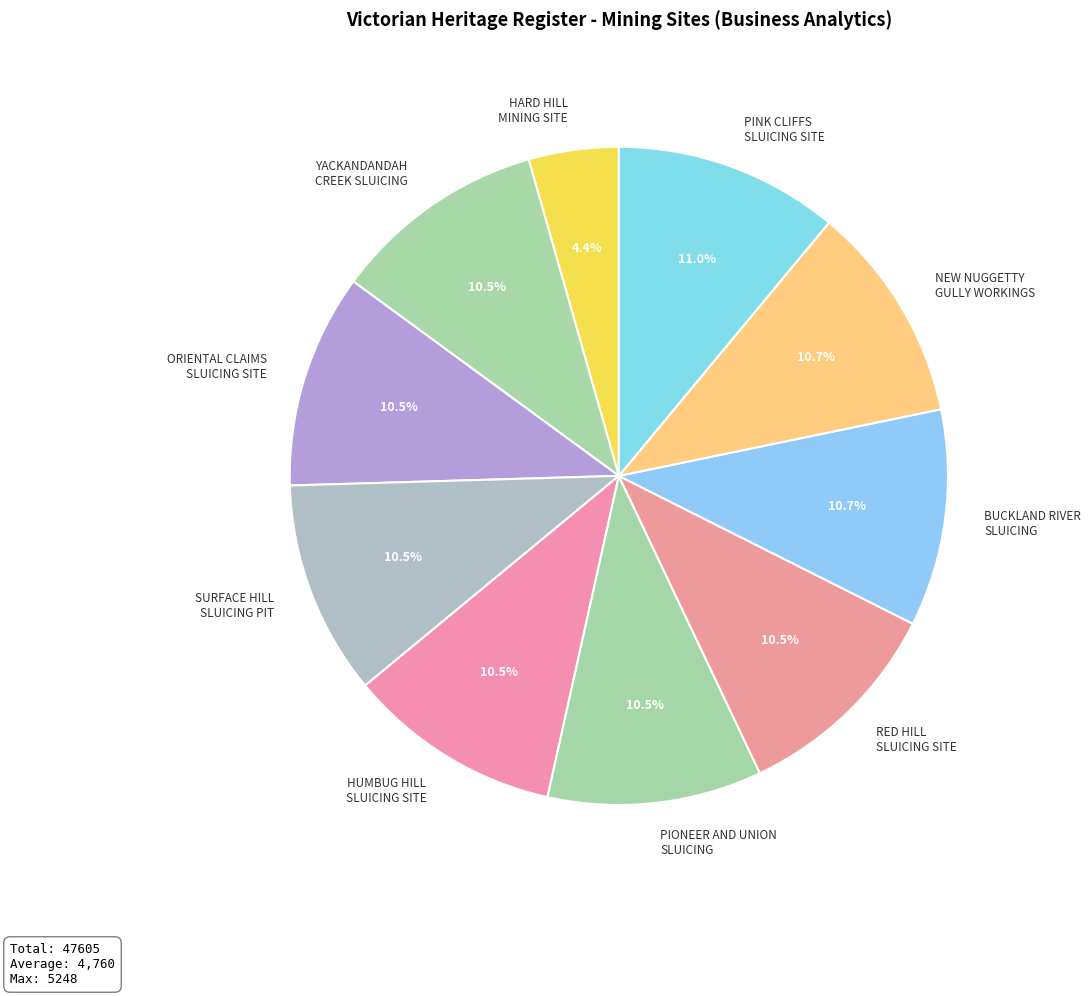

What is the smallest slice in the pie chart?

HARD HILL MINING SITE